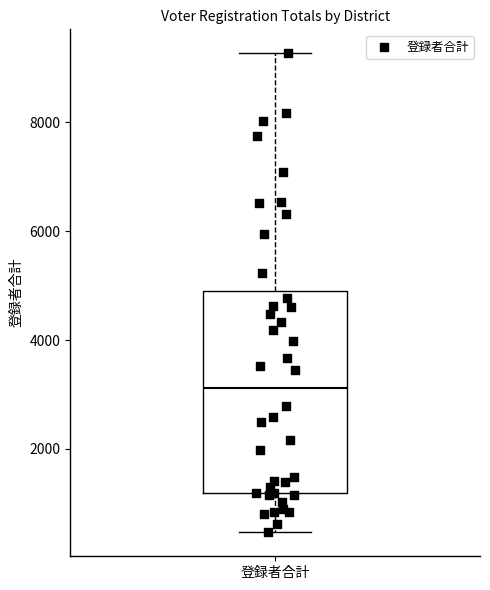

Where does the lower whisker of the box for 登録者合計 end on the y-axis? The values are not printed on the chart, so give them approximately, as read against the axis.

400